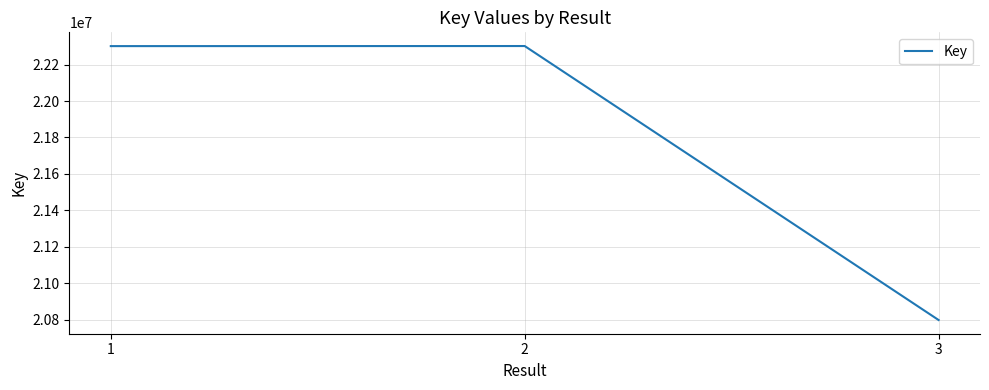

The value at 1 is 40012672. True or false?

False